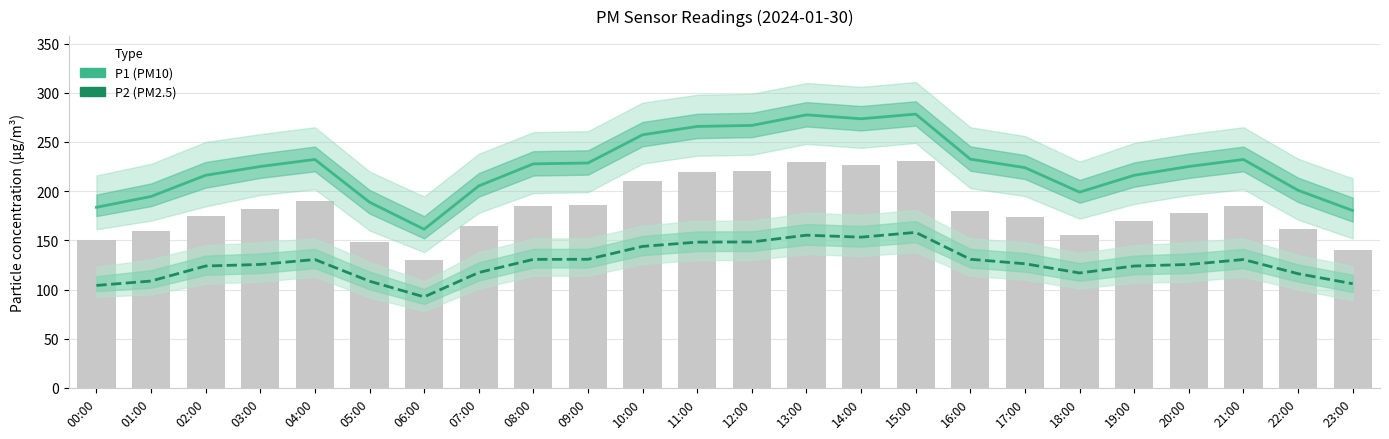

Is it true that P1 (PM10) equals 223.9 at 17:00?

True